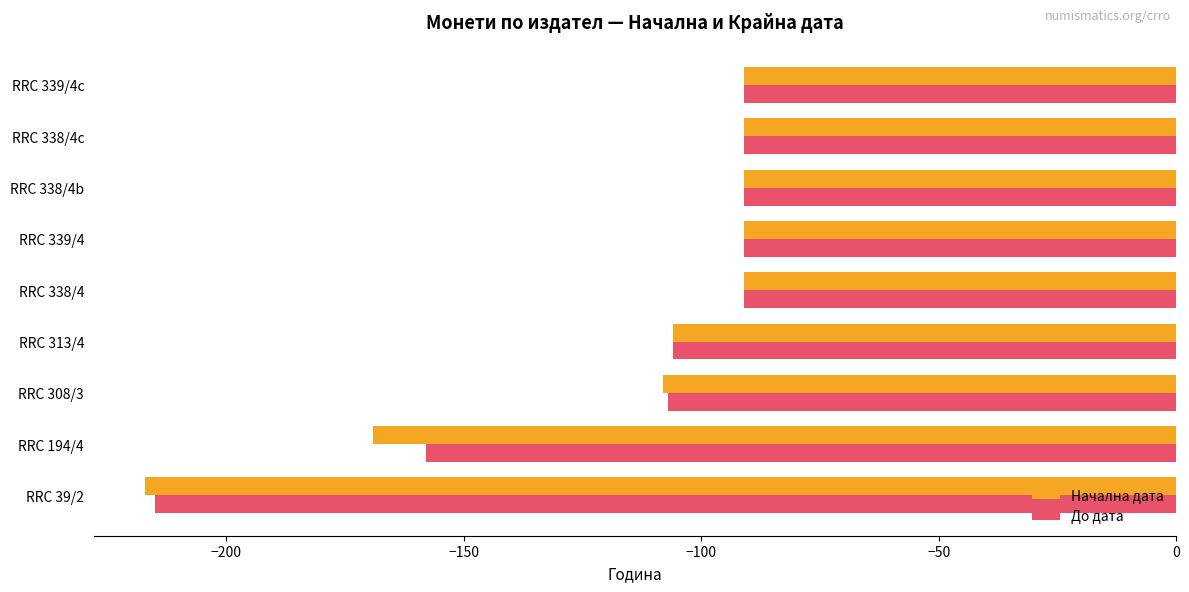

Which series has the largest total across all categories?

До дата